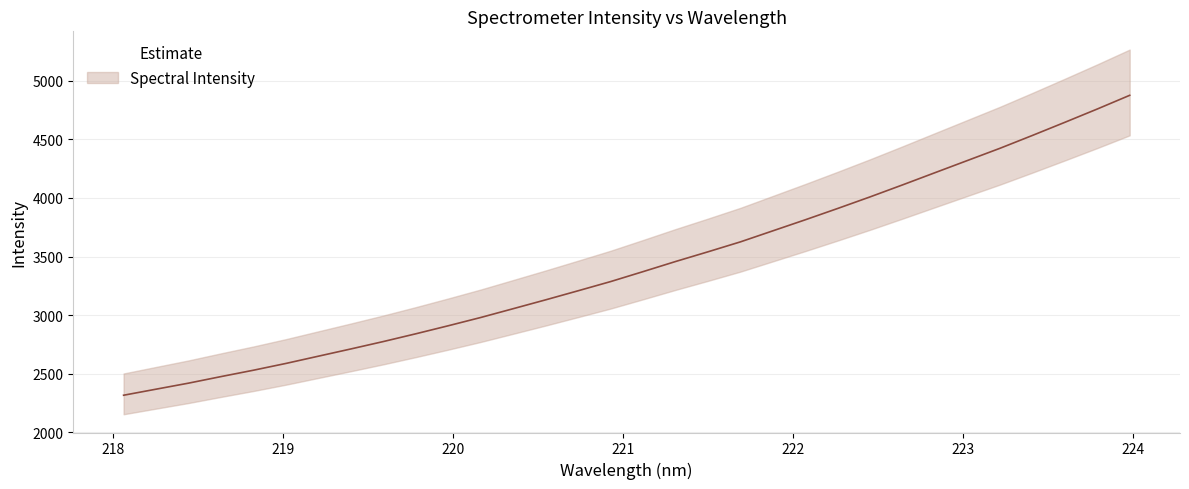

The value at 222.6447 is 4110.9. True or false?

True